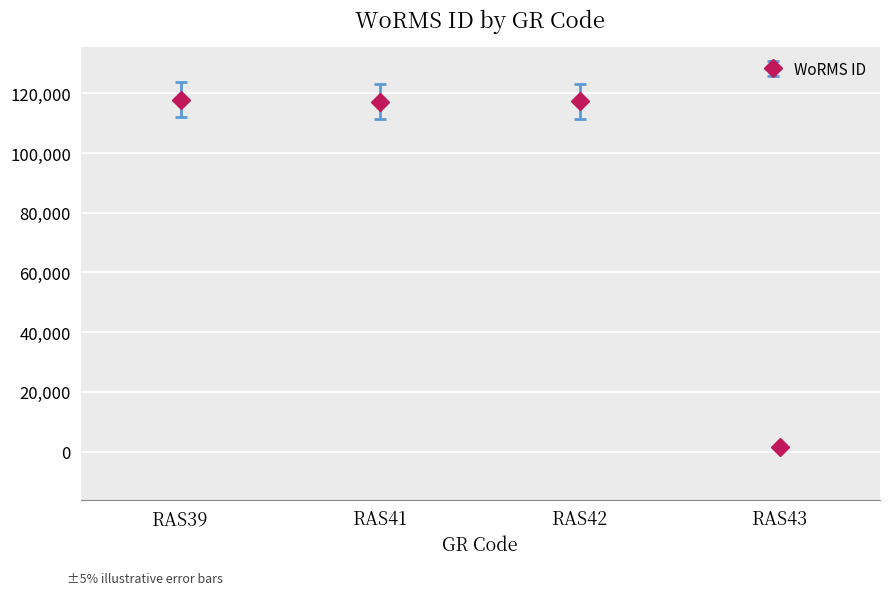

What is the value of the 1st point from the left?

117888